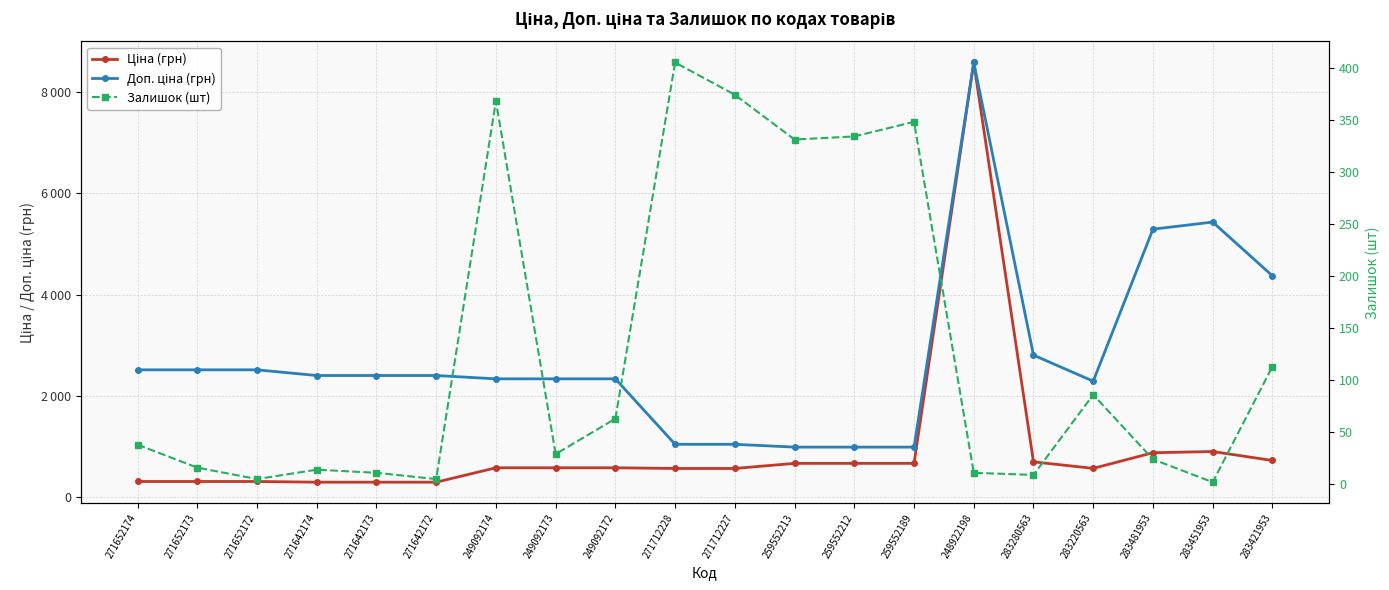

True or false: Доп. ціна (грн) and Залишок (шт) intersect in this chart.

False